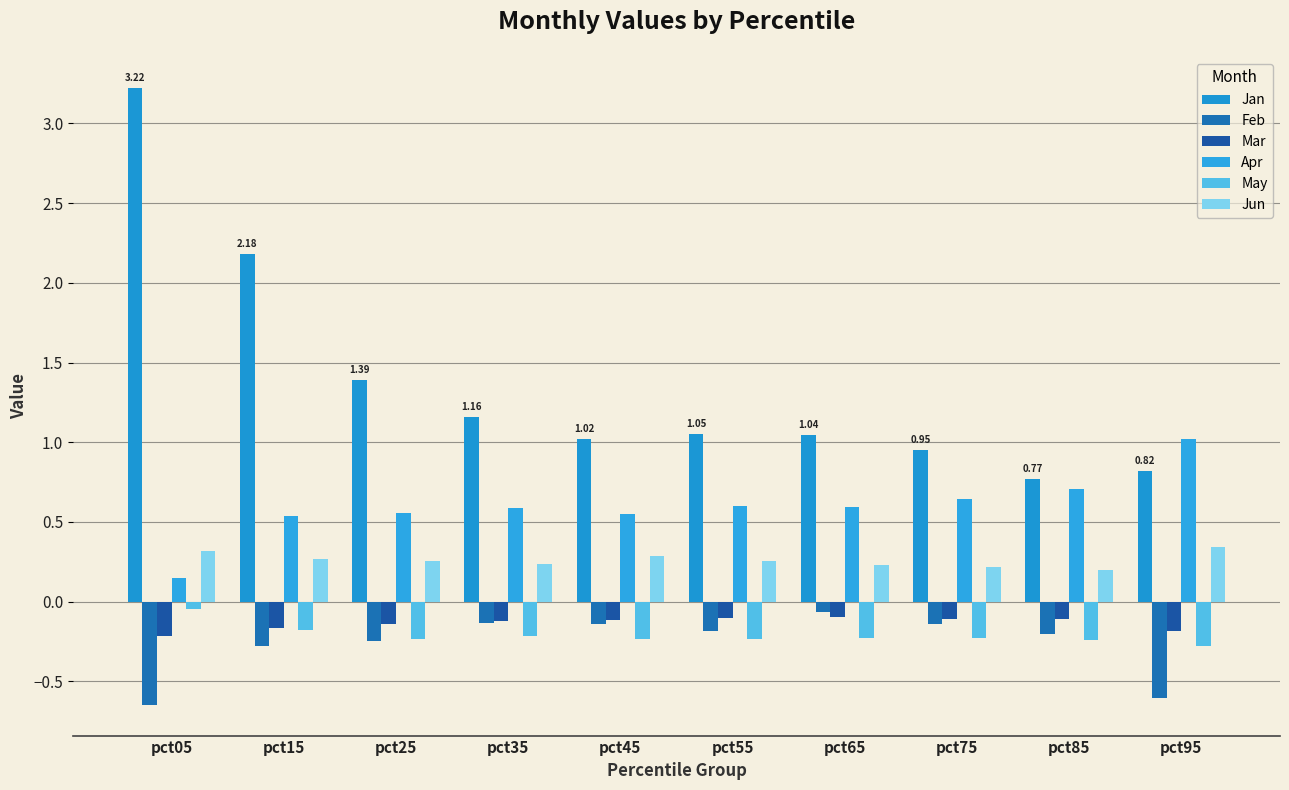

Reading left to right, what are all the values shown in this chart?

Jan: 3.2	2.2	1.4	1.2	1.0	1.1	1.0	1.0	0.8	0.8
Feb: -0.6	-0.3	-0.2	-0.1	-0.1	-0.2	-0.1	-0.1	-0.2	-0.6
Mar: -0.2	-0.2	-0.1	-0.1	-0.1	-0.1	-0.1	-0.1	-0.1	-0.2
Apr: 0.1	0.5	0.6	0.6	0.6	0.6	0.6	0.6	0.7	1.0
May: -0.0	-0.2	-0.2	-0.2	-0.2	-0.2	-0.2	-0.2	-0.2	-0.3
Jun: 0.3	0.3	0.3	0.2	0.3	0.3	0.2	0.2	0.2	0.3